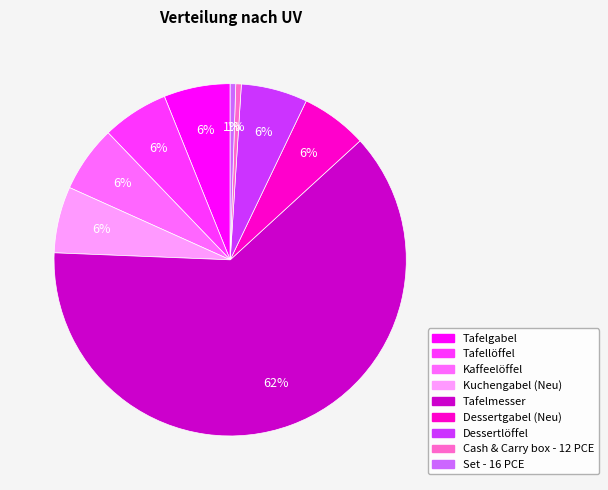

Is there any slice that represents more than half of the pie?

Yes